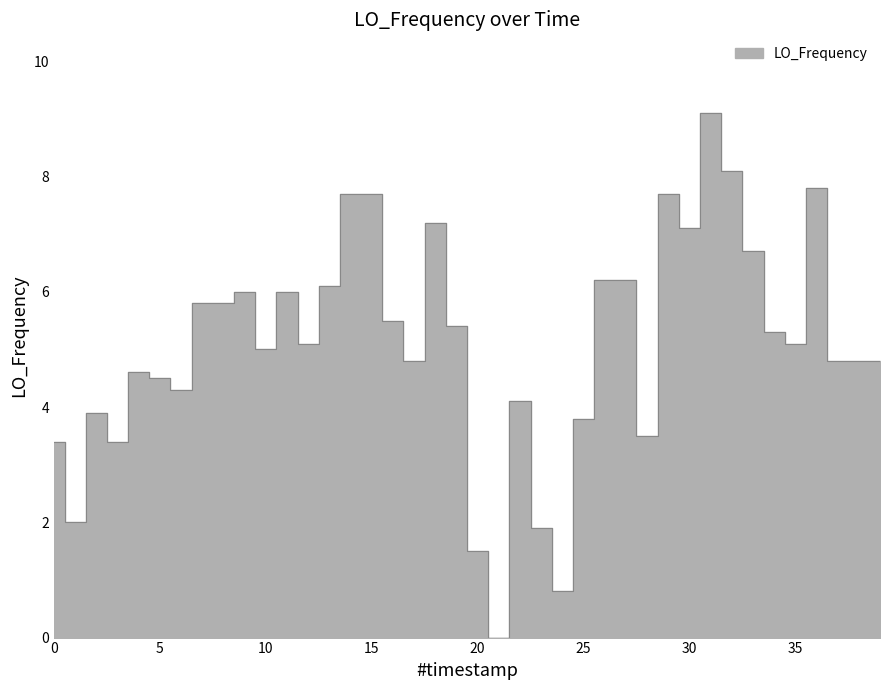

What is the average value?

5.1